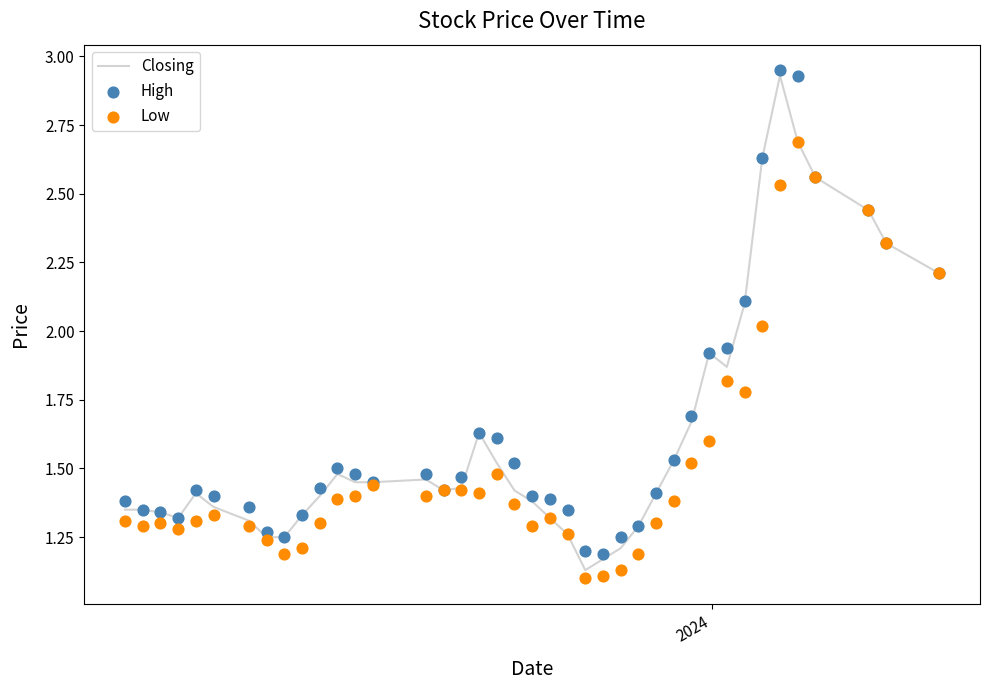

At how many categories does at least one series exceed 1?

40